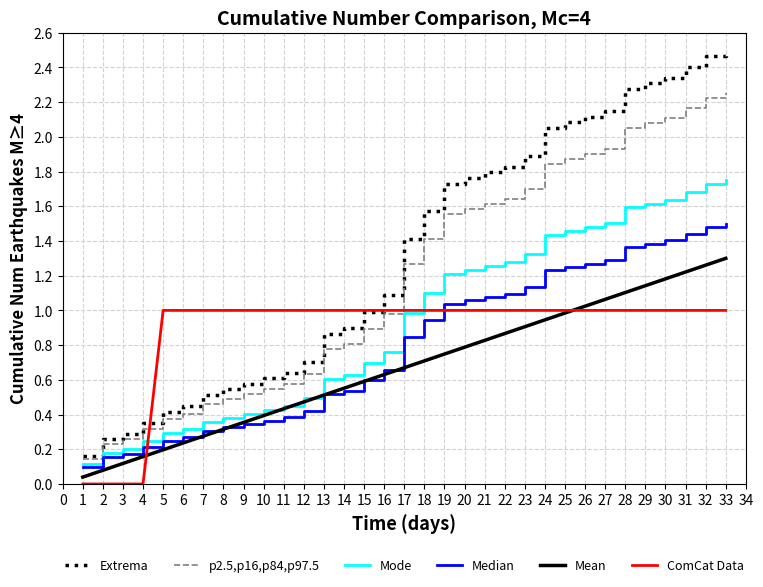

True or false: ComCat Data has a value of 1.4 at 33.

False